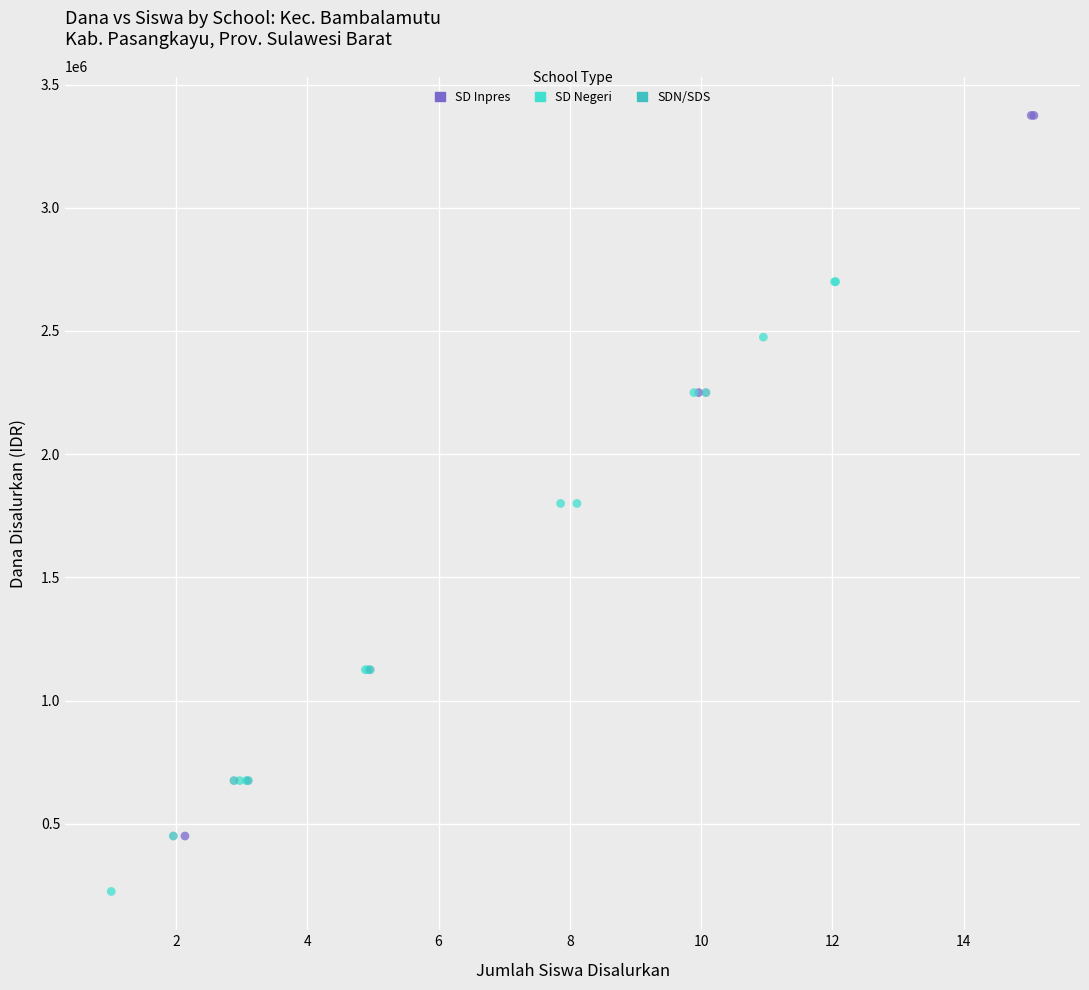

Which series contains the highest Y value?

SD Inpres